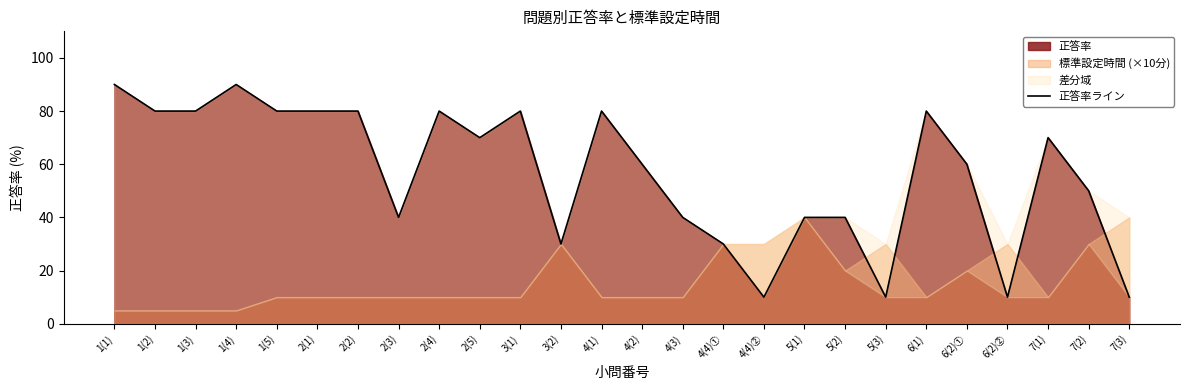

What is the ratio of the value at 1(2) to the value at 7(3)?

8.0